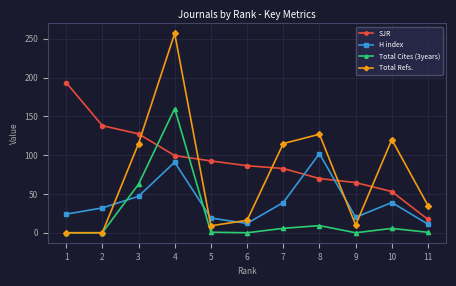

What is the greatest value displayed?

257.0